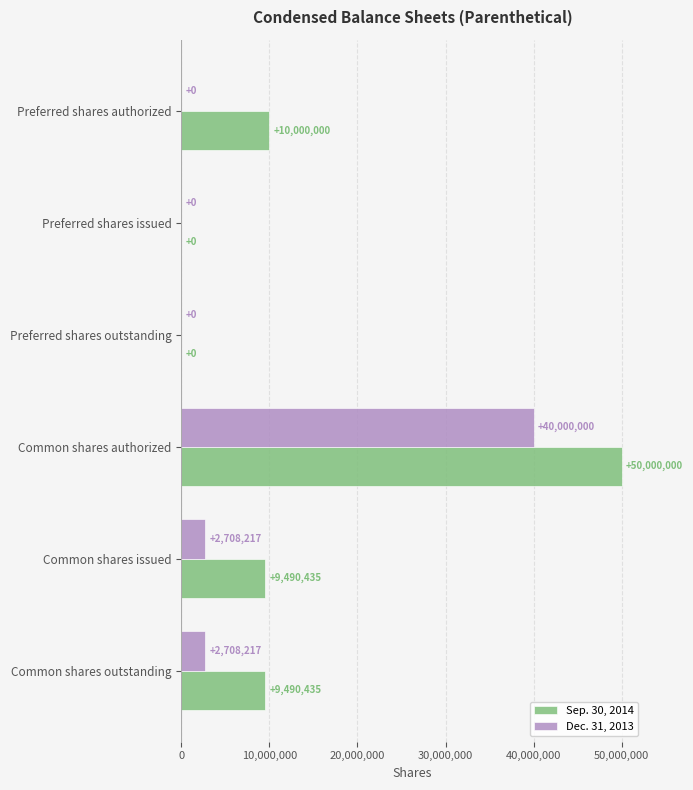

What is the maximum value shown in the chart?

50000000